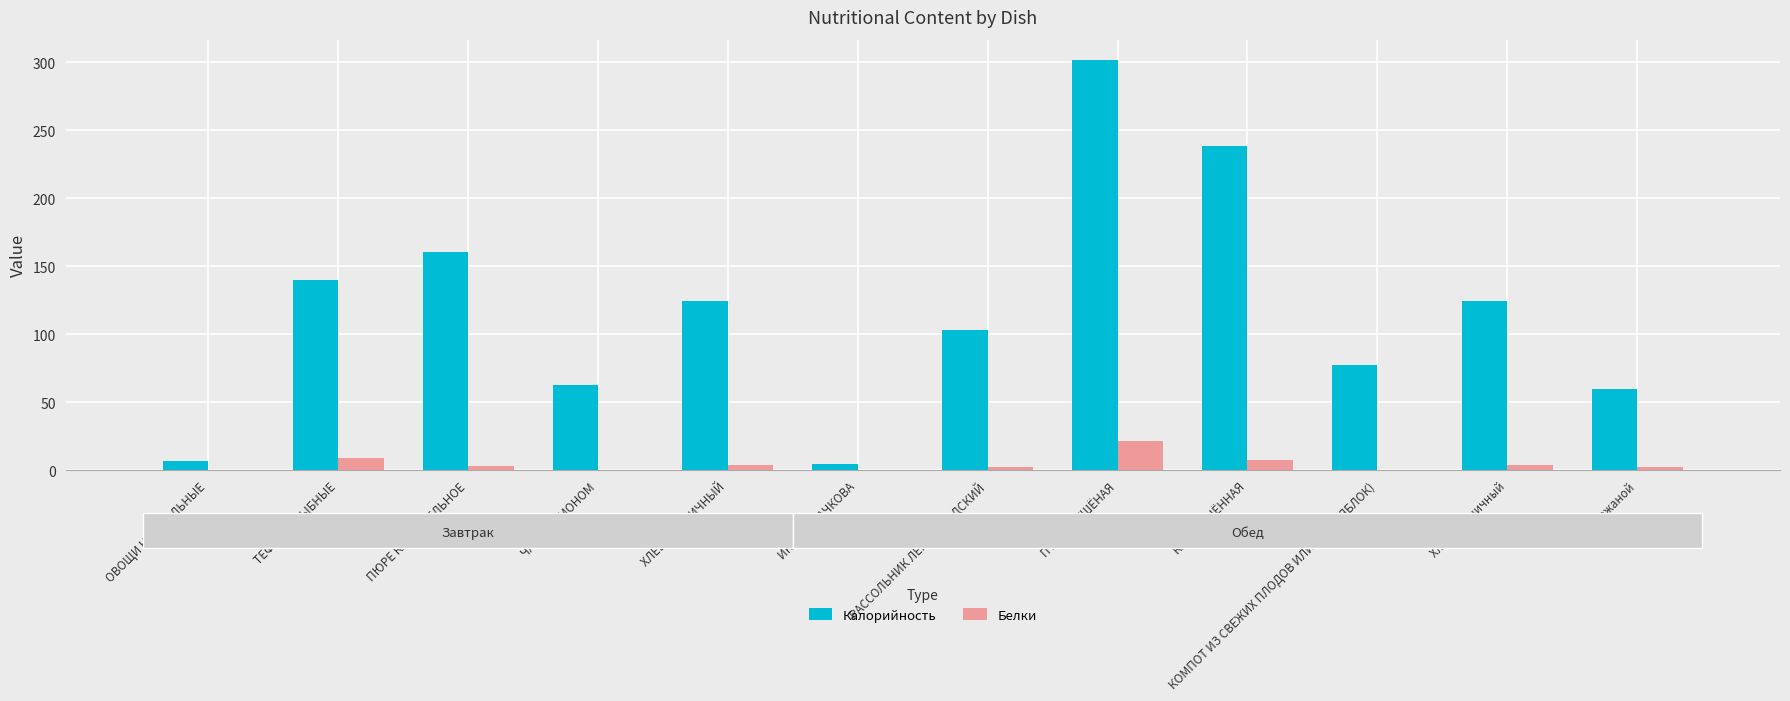

What is the maximum value for Калорийность?

301.5